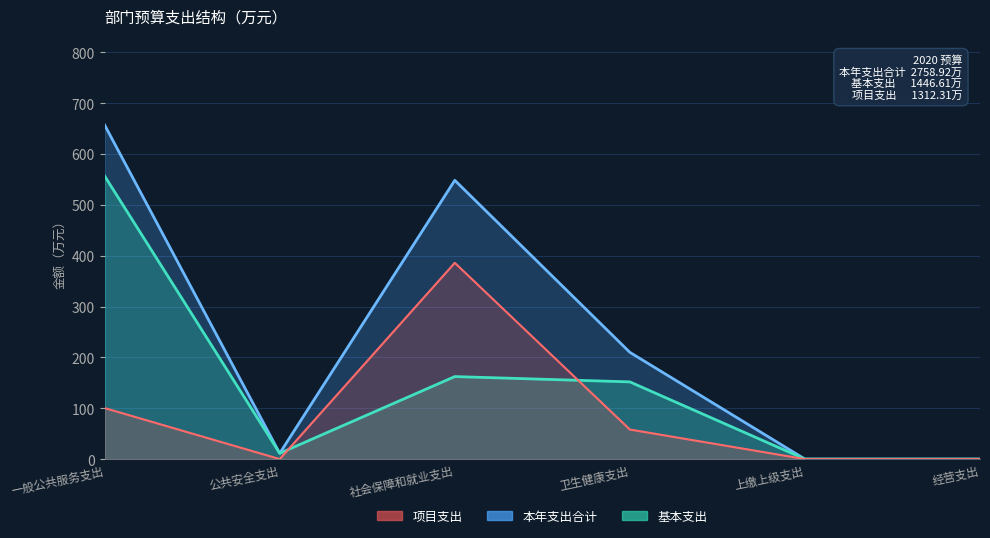

In 项目支出, how many points are higher than both neighbors (excluding endpoints)?

1